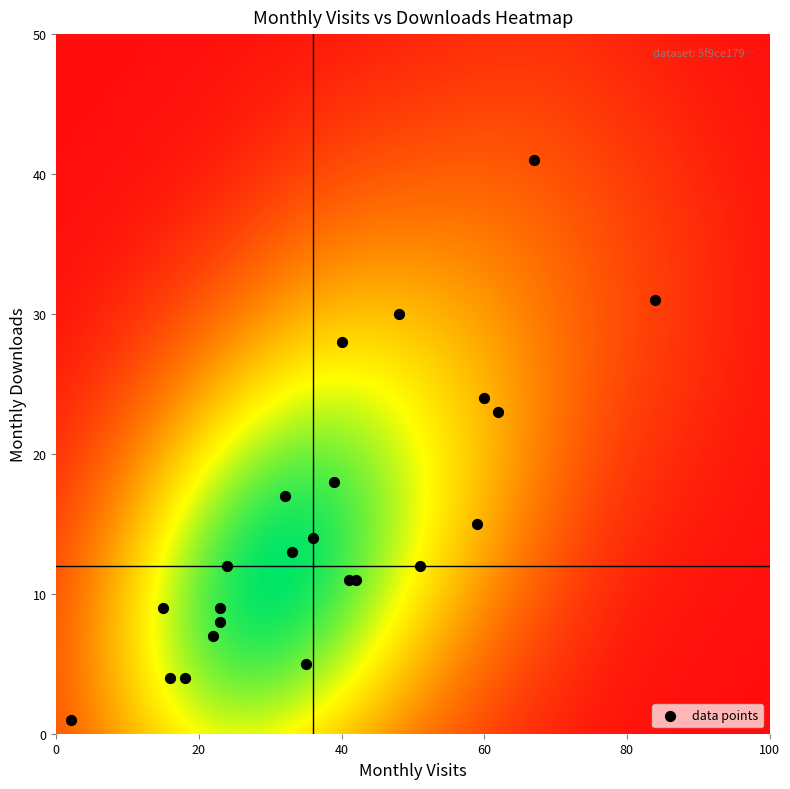

List the coordinates of all points as (Y, X) pairs, reading left to right.

(1, 2)  (9, 15)  (4, 16)  (4, 18)  (7, 22)  (9, 23)  (8, 23)  (12, 24)  (17, 32)  (13, 33)  (5, 35)  (14, 36)  (18, 39)  (28, 40)  (11, 41)  (11, 42)  (30, 48)  (12, 51)  (15, 59)  (24, 60)  (23, 62)  (41, 67)  (31, 84)